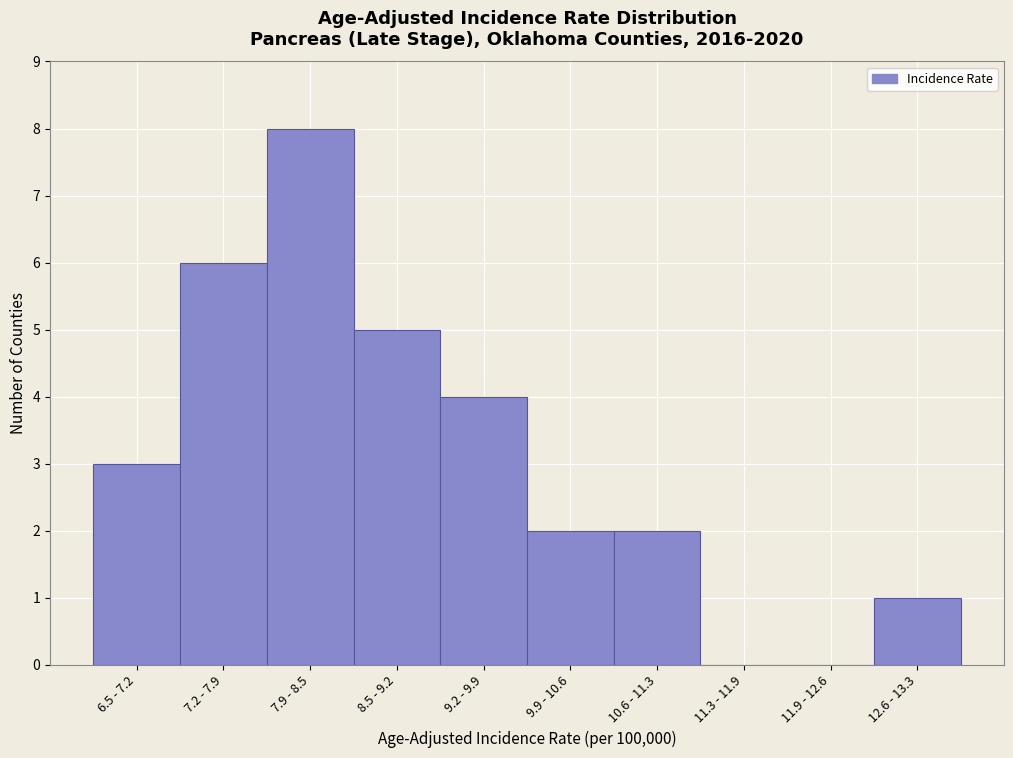

Reading left to right, what are all the values shown in this chart?

6.5 - 7.2=3	7.2 - 7.9=6	7.9 - 8.5=8	8.5 - 9.2=5	9.2 - 9.9=4	9.9 - 10.6=2	10.6 - 11.3=2	11.3 - 11.9=0	11.9 - 12.6=0	12.6 - 13.3=1